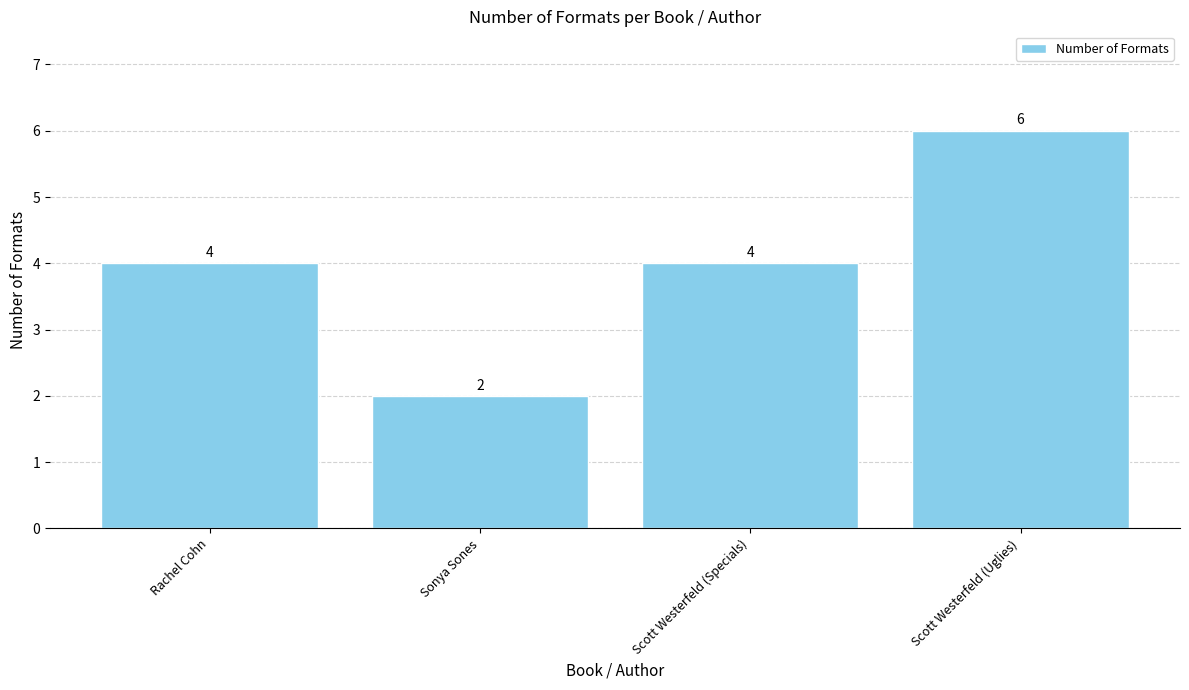

Approximately how many times larger is the value at Rachel Cohn compared to Scott Westerfeld (Specials)?

1.0